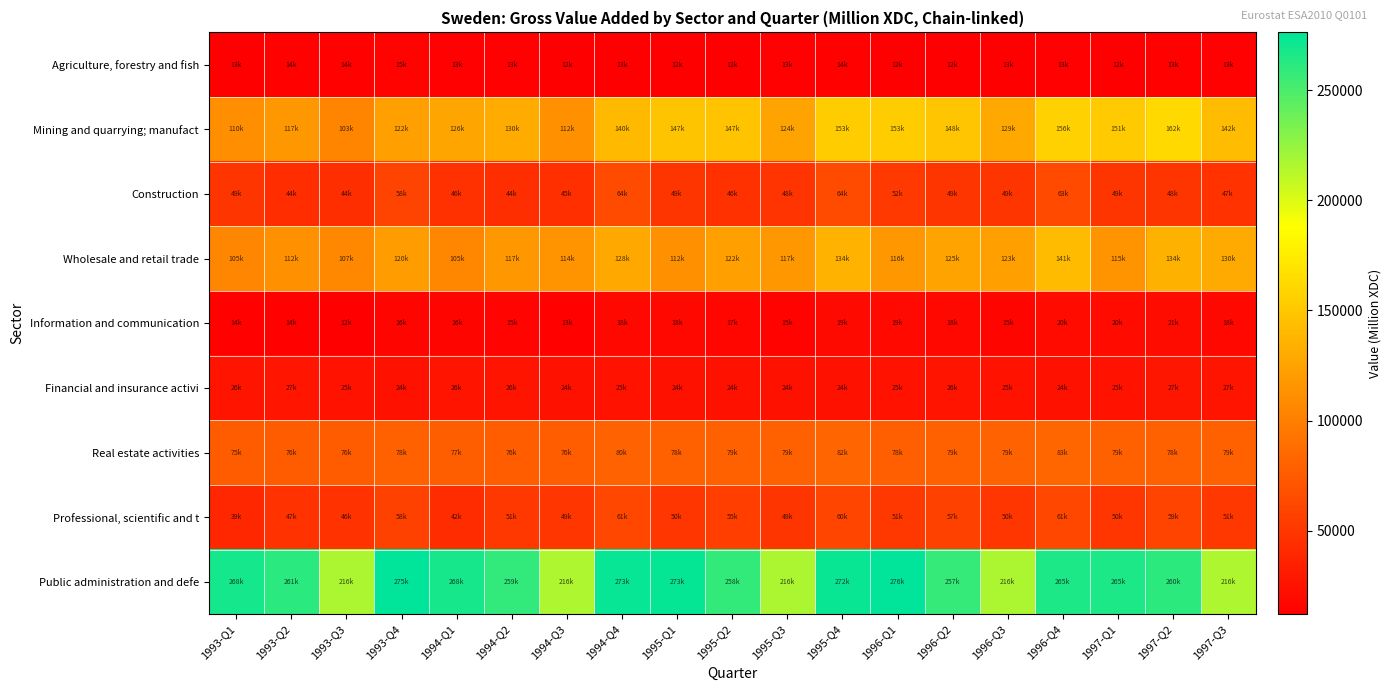

Between 1995-Q4 and 1997-Q1, which series saw the biggest shift?

Wholesale and retail trade